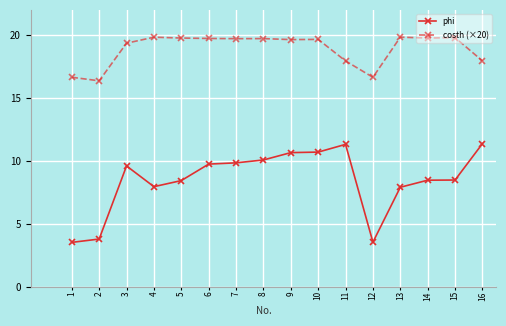

At which category does costh (×20) reach its first local valley?

2